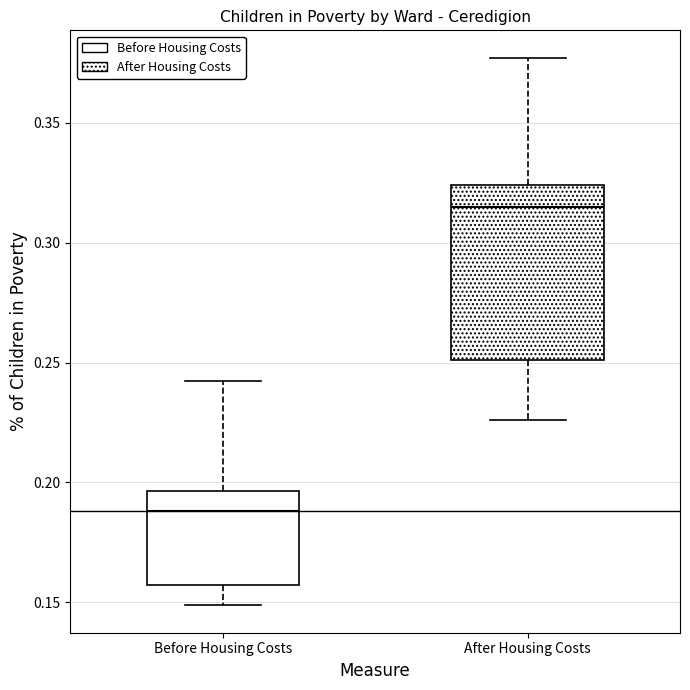

Where is the upper edge of the box for After Housing Costs on the y-axis? The values are not printed on the chart, so give them approximately, as read against the axis.

0.325